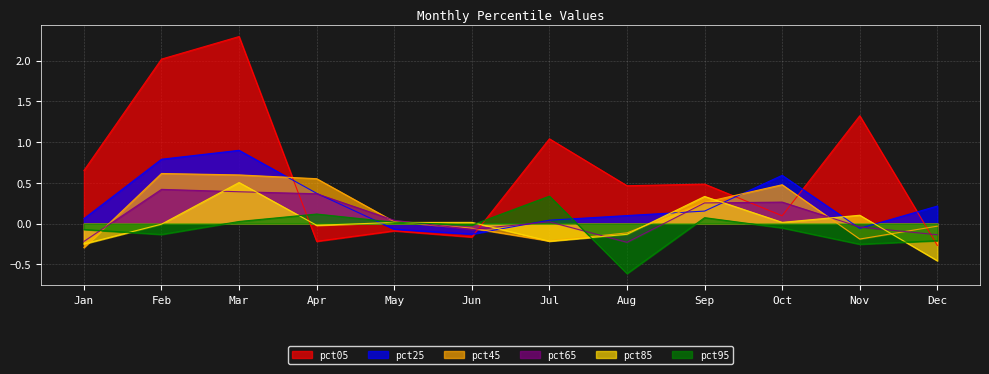

Reading right to left, transcribe all the data shown in this chart.

pct05: -0.3	1.3	0.1	0.5	0.5	1.0	-0.2	-0.1	-0.2	2.3	2.0	0.7
pct25: 0.2	-0.1	0.6	0.2	0.1	0.0	-0.1	-0.1	0.4	0.9	0.8	0.1
pct45: -0.0	-0.2	0.5	0.3	-0.1	-0.2	-0.1	0.0	0.6	0.6	0.6	-0.3
pct65: -0.1	-0.0	0.3	0.3	-0.2	0.0	-0.1	0.0	0.4	0.4	0.4	-0.2
pct85: -0.5	0.1	0.0	0.3	-0.1	-0.2	0.0	0.0	-0.0	0.5	-0.0	-0.3
pct95: -0.2	-0.3	-0.1	0.1	-0.6	0.3	-0.0	0.0	0.1	0.0	-0.1	-0.1